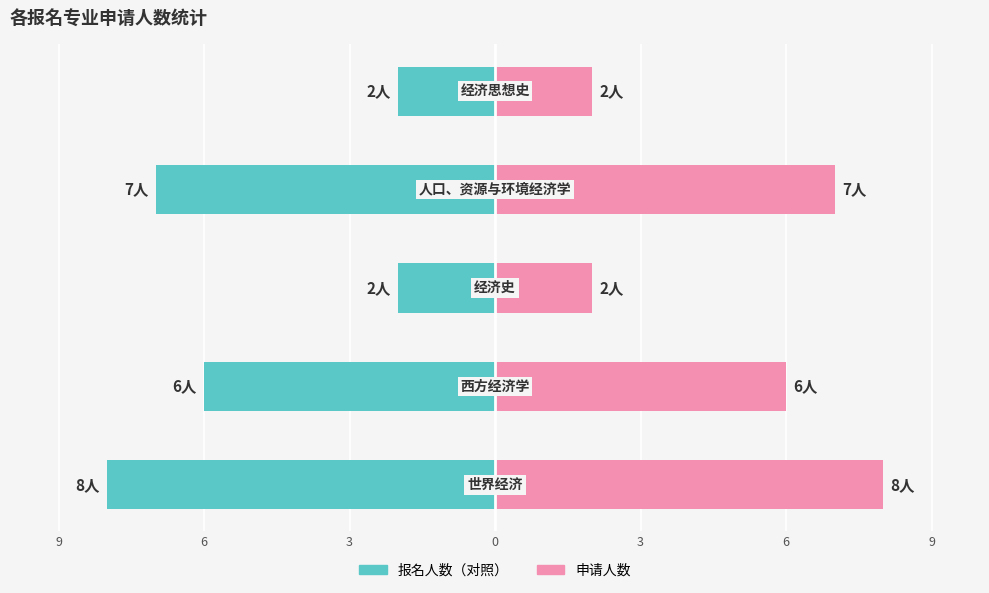

Are the bars grouped side by side (vs. stacked)?

Yes